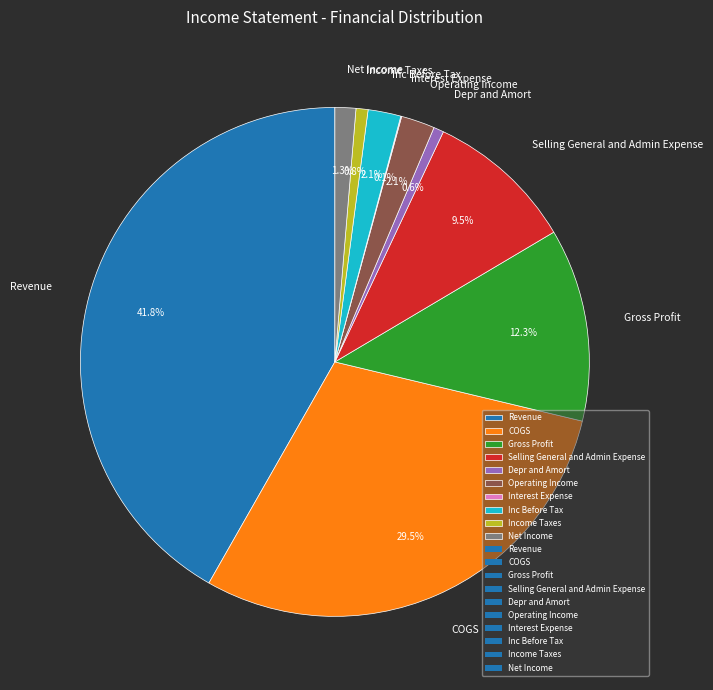

Does Selling General and Admin Expense account for over 50% of the chart?

No